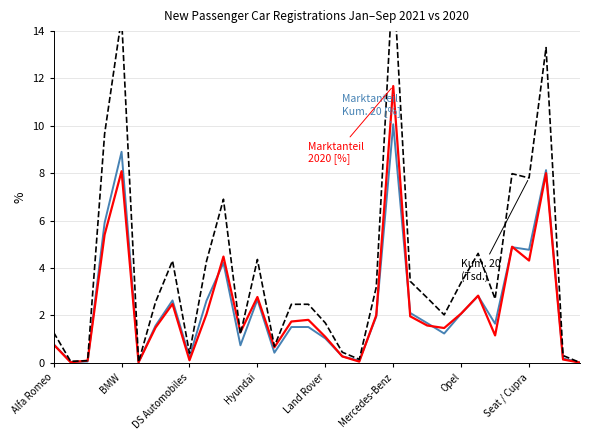

True or false: Kum. 20 (Tsd.) has a value of 3.1 at 23.

False